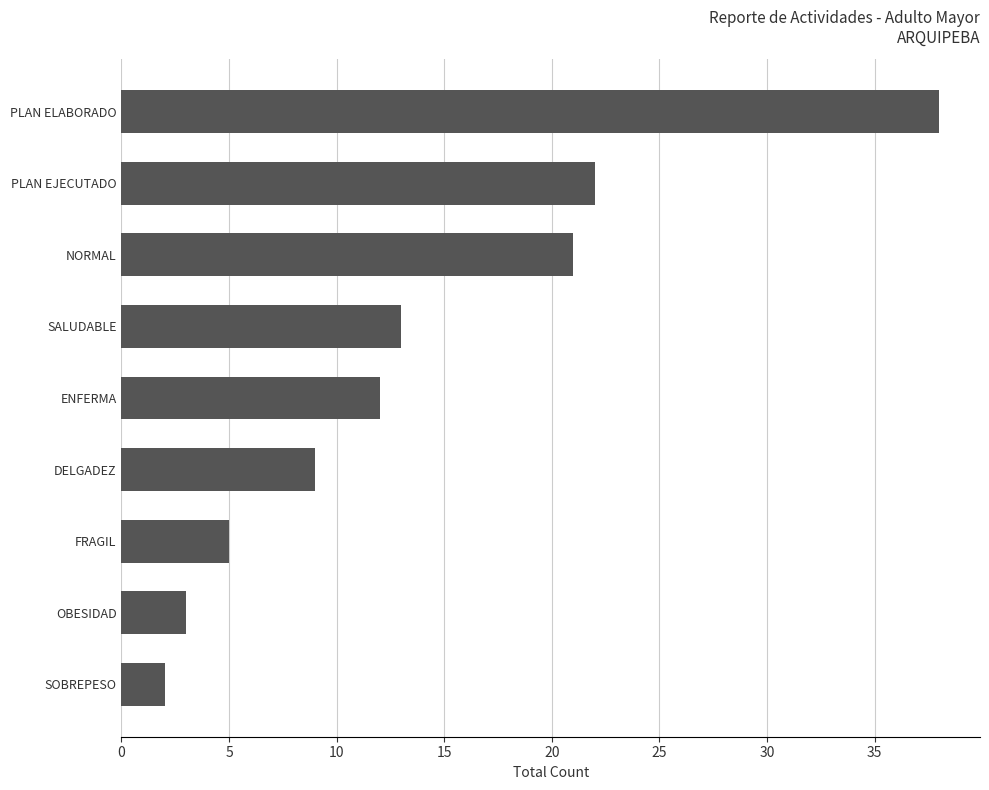

What is the difference between the maximum and minimum values?

36